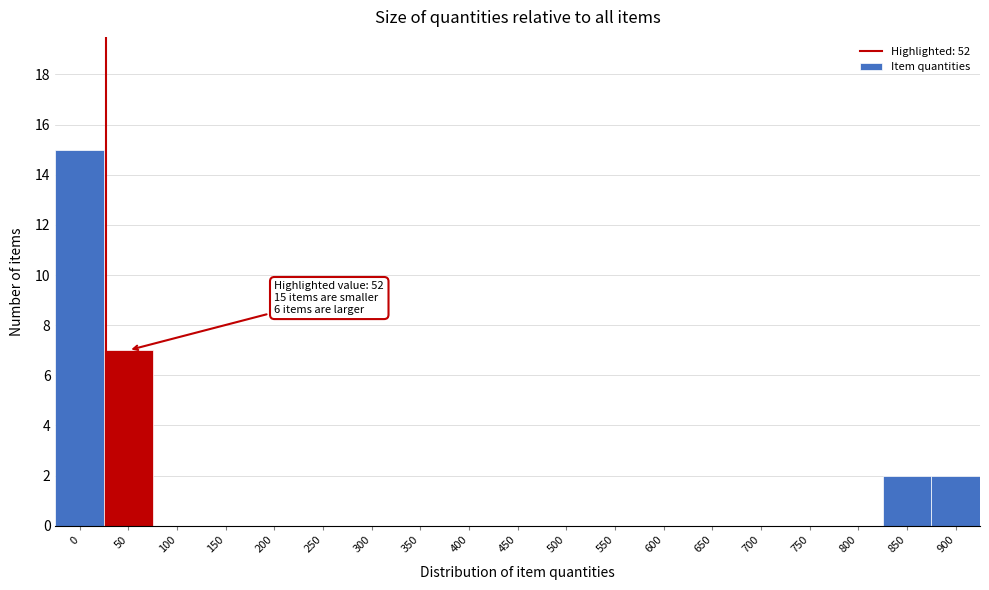

Reading right to left, transcribe all the data shown in this chart.

900=2	850=2	800=0	750=0	700=0	650=0	600=0	550=0	500=0	450=0	400=0	350=0	300=0	250=0	200=0	150=0	100=0	50=7	0=15